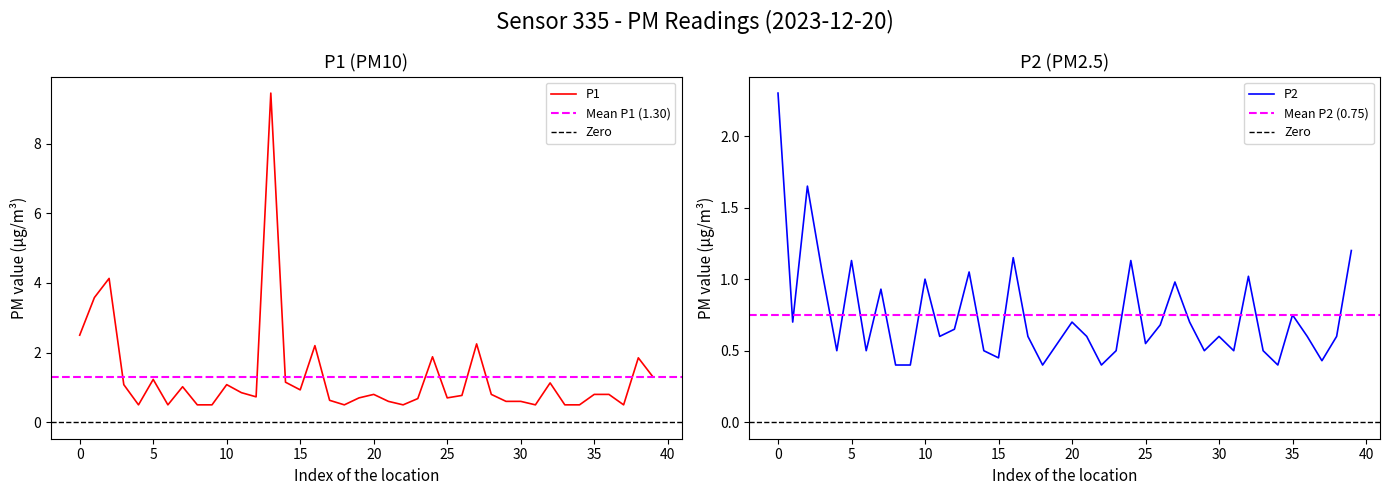

Read the P1 value at 17.

0.6